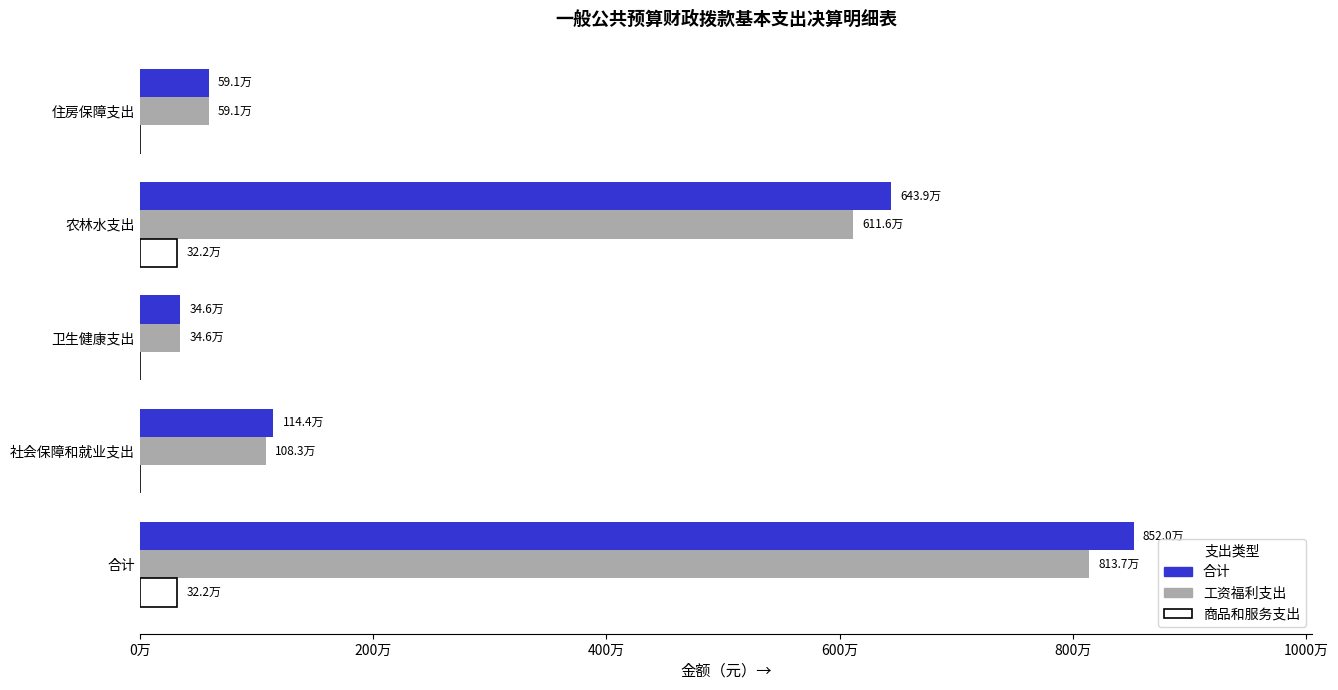

Count the number of categories in the chart.

5